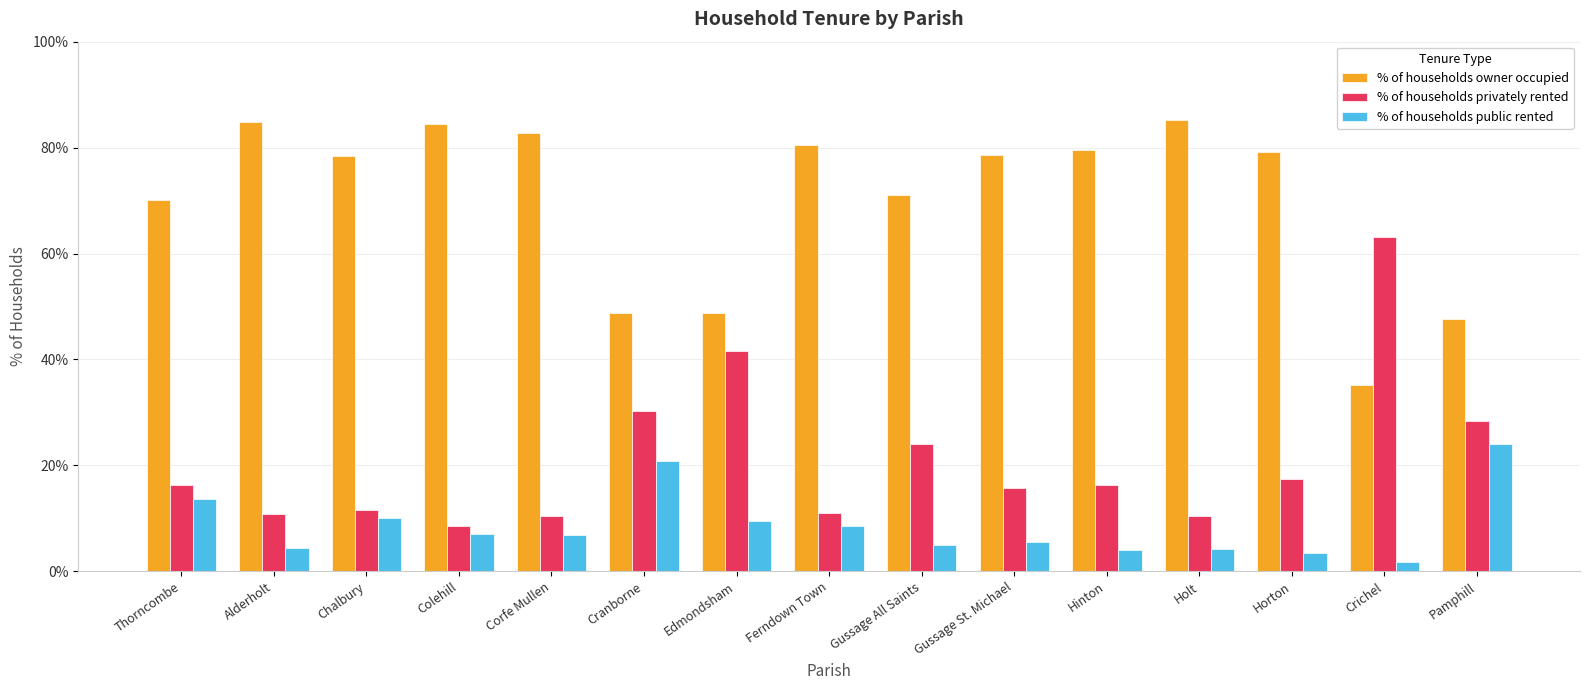

What is the lowest value of the % of households owner occupied series?

35.1